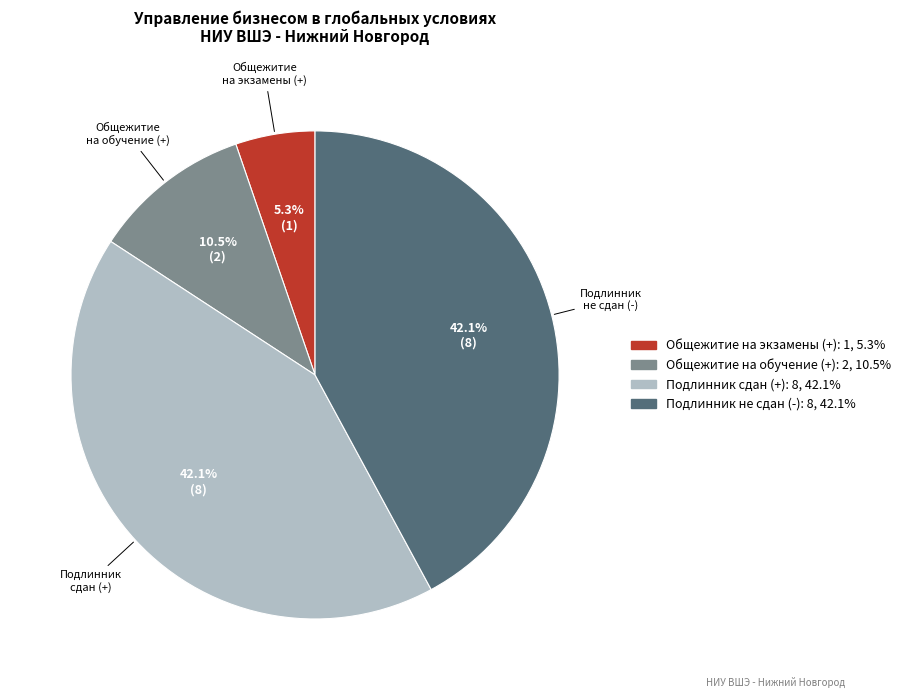

Is there a majority slice in this chart?

No